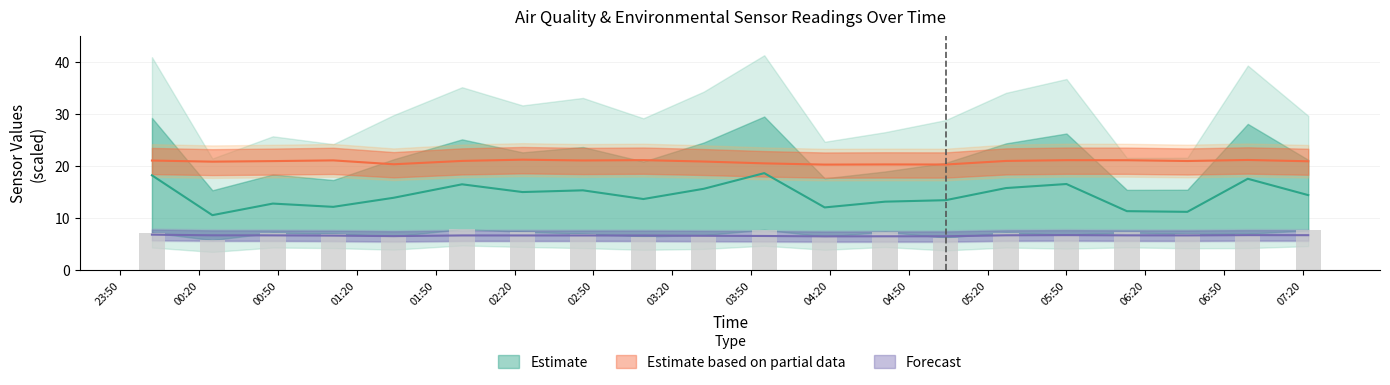

What is the label of the 10th bar from the right?

2023-10-06 03:55